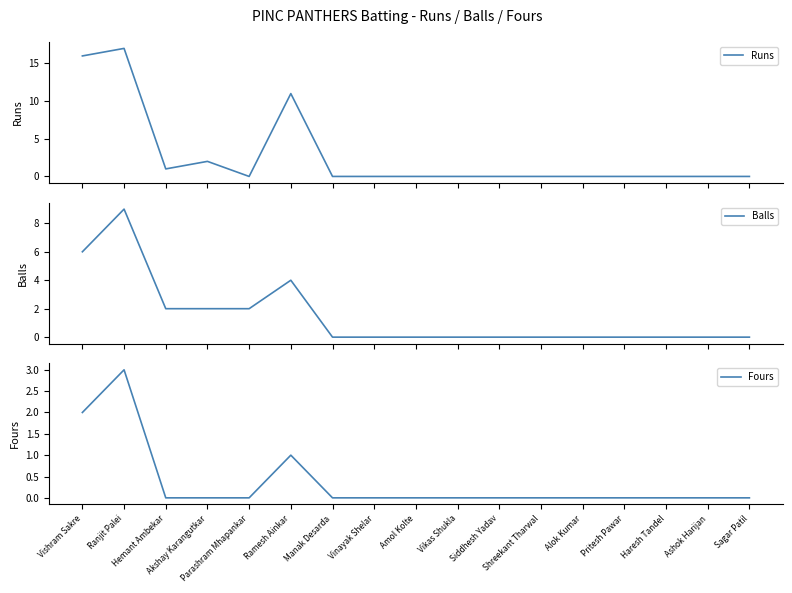

How many intersections are there between Balls and Runs?

2